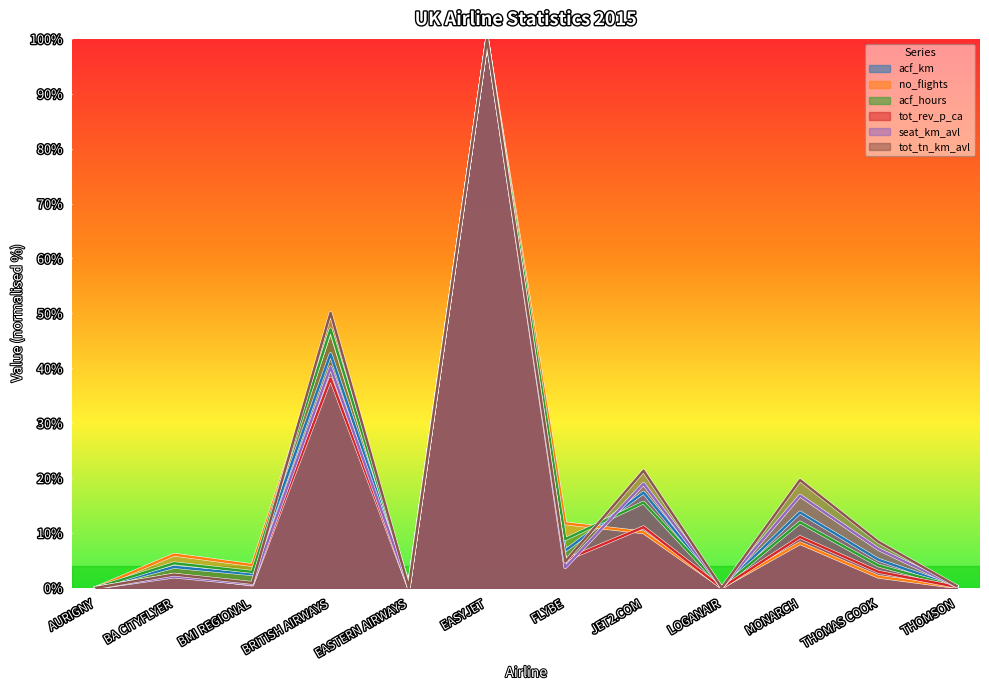

How many values in the acf_km series exceed 5?

6